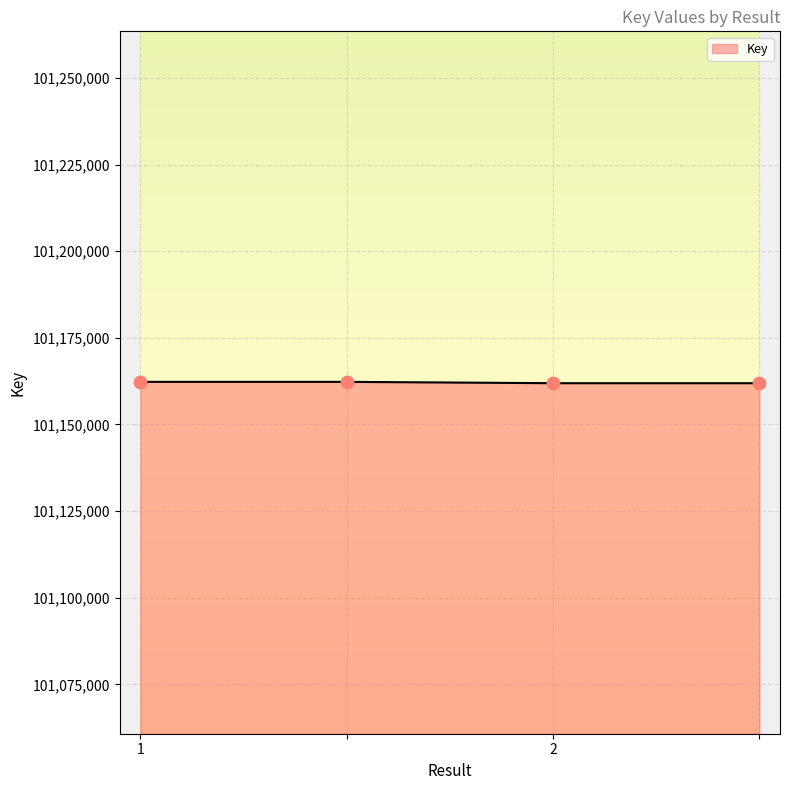

What is the minimum value shown in the chart?

101161904